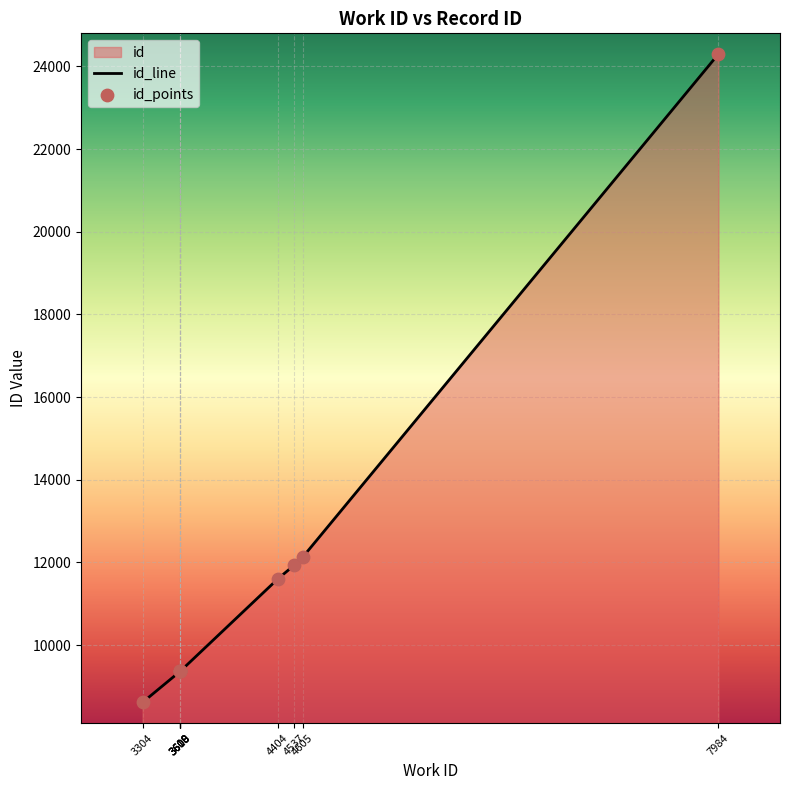

What is the ratio of the value at 3608 to the value at 7984?

0.4